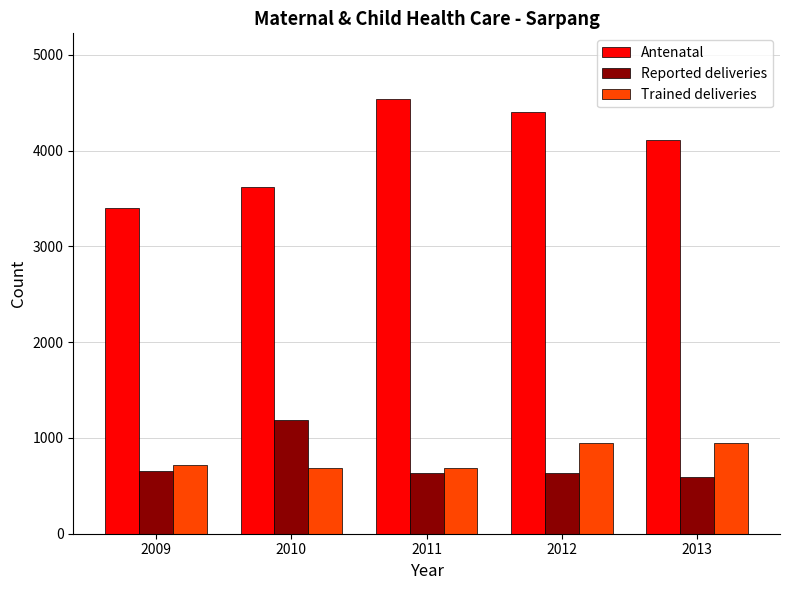

The Reported deliveries series shows 1187 at 2010. True or false?

True